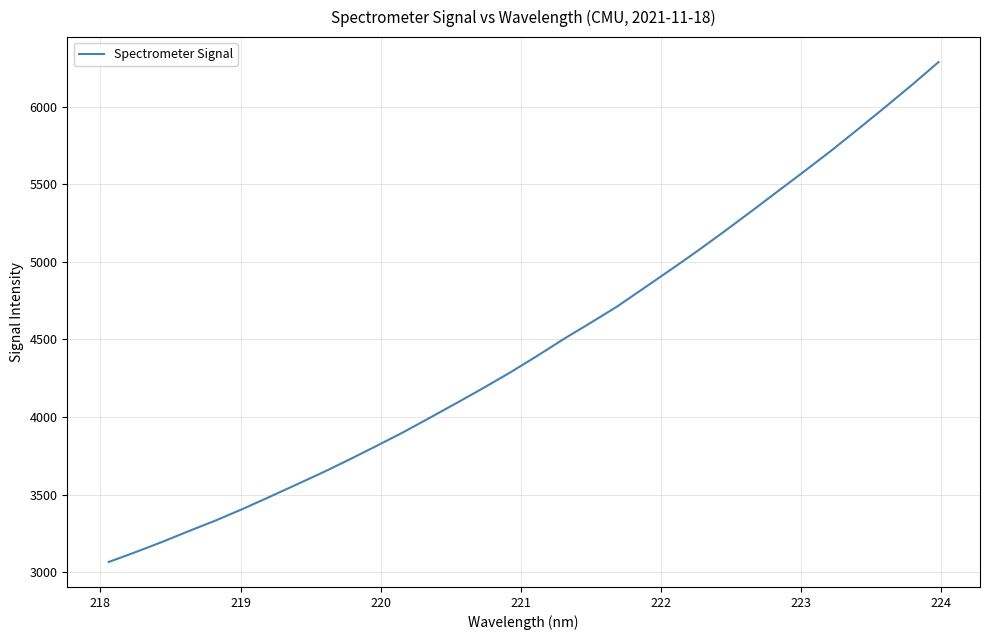

What is the smallest value displayed?

3066.8